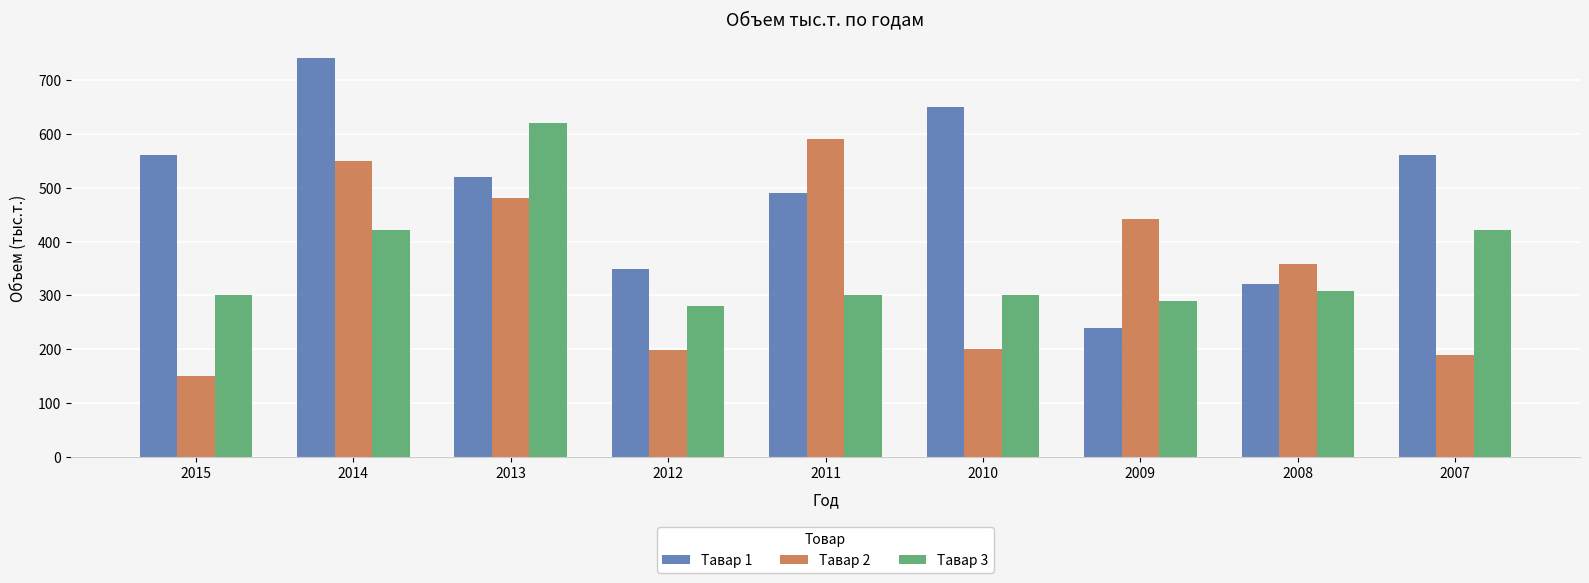

How many data points does each series have?

9